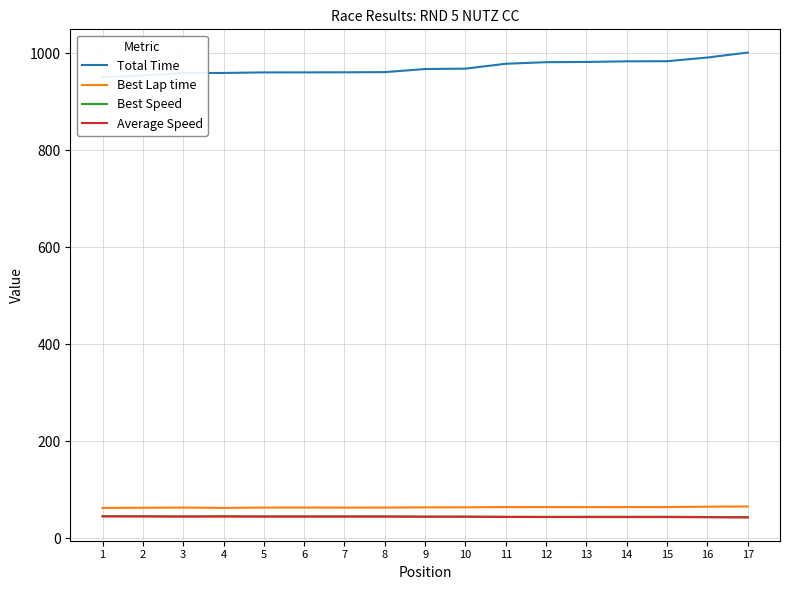

Which category has the lowest value across all series?

17